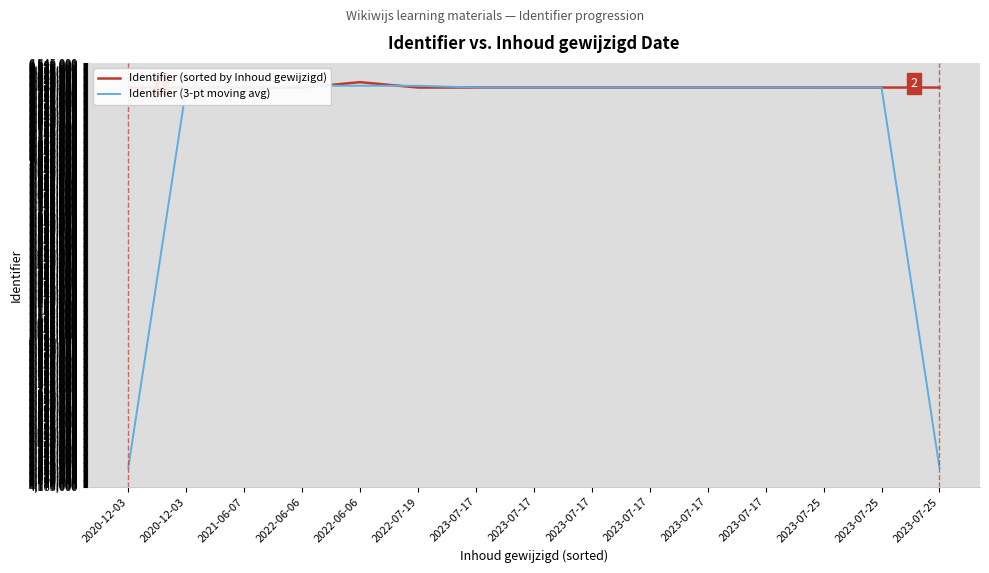

In Identifier (sorted by Inhoud gewijzigd), how many points are lower than both neighbors (excluding endpoints)?

3